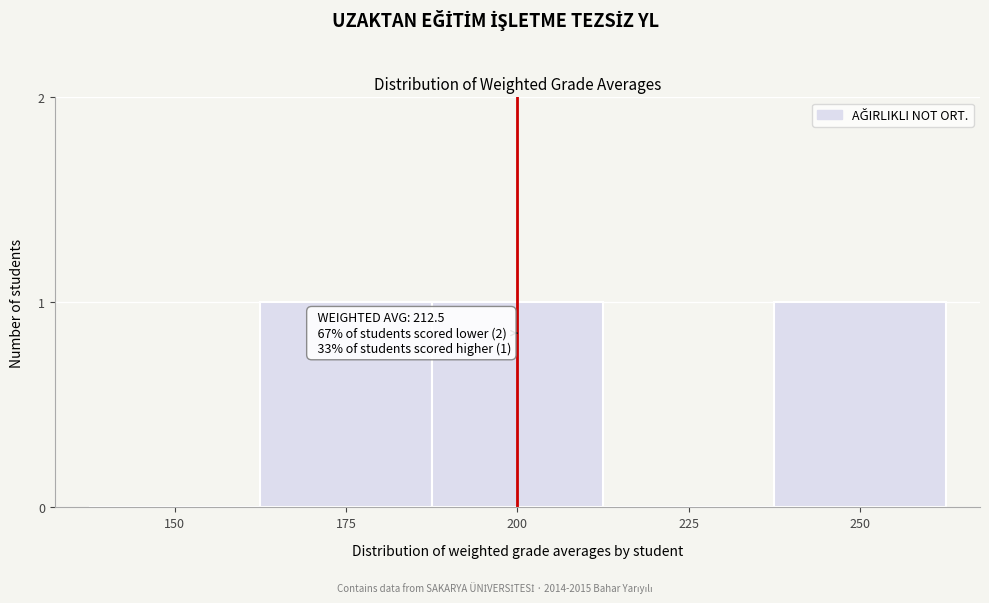

Reading right to left, transcribe all the data shown in this chart.

250=1	225=0	200=1	175=1	150=0